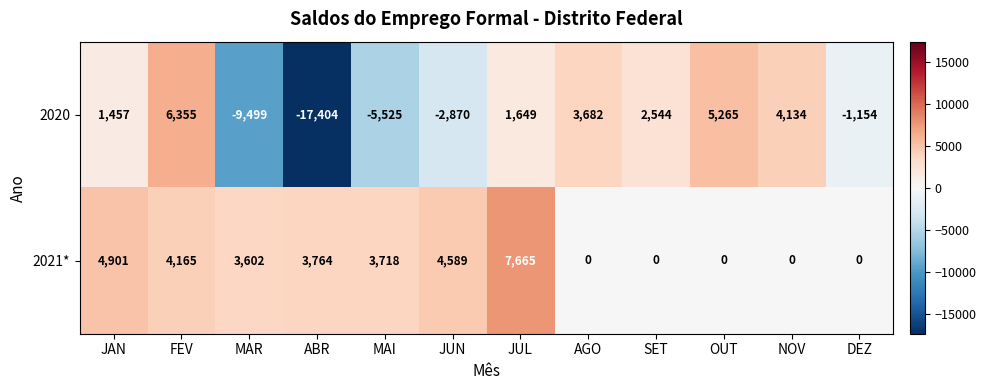

What is the maximum value shown in the chart?

7665